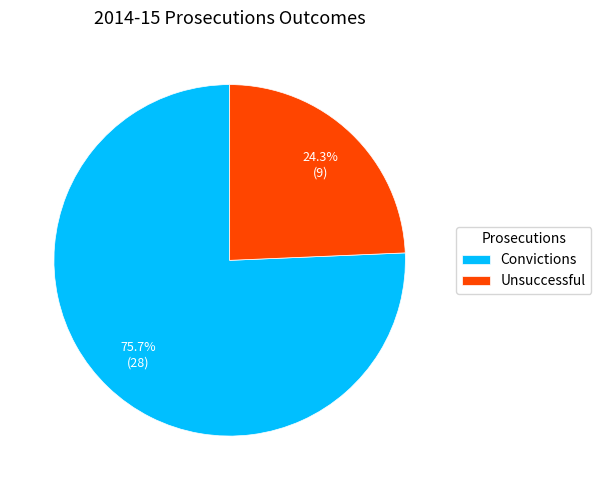

What is the smallest slice in the pie chart?

Unsuccessful